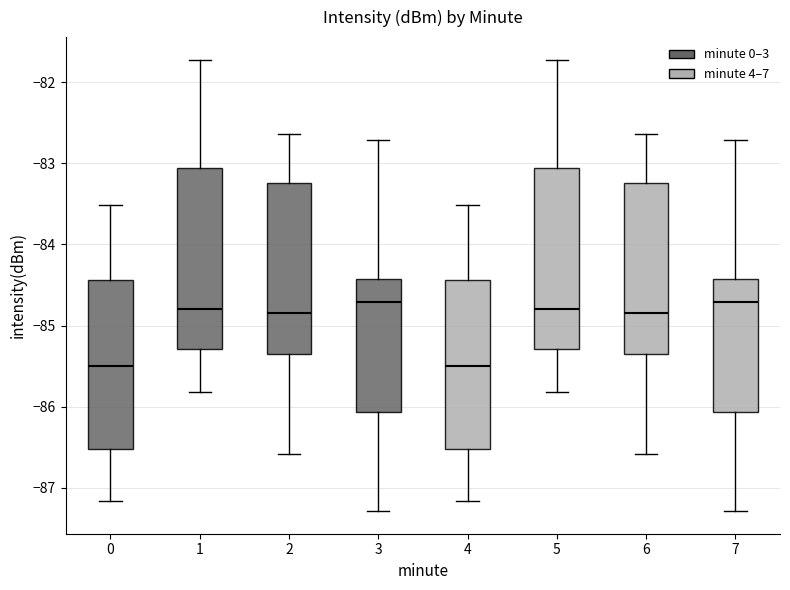

Reading left to right, read every box against the y-axis: the position of its median line, the range the box covers, and the ends of its whiskers. The values are not printed on the chart, so give them approximately, as read against the axis.

0: median -85.5, box -86.5 to -84.4, whiskers -87.2 to -83.5
1: median -84.8, box -85.3 to -83.1, whiskers -85.8 to -81.7
2: median -84.8, box -85.4 to -83.2, whiskers -86.6 to -82.6
3: median -84.7, box -86.1 to -84.4, whiskers -87.3 to -82.7
4: median -85.5, box -86.5 to -84.4, whiskers -87.2 to -83.5
5: median -84.8, box -85.3 to -83.1, whiskers -85.8 to -81.7
6: median -84.8, box -85.4 to -83.2, whiskers -86.6 to -82.6
7: median -84.7, box -86.1 to -84.4, whiskers -87.3 to -82.7